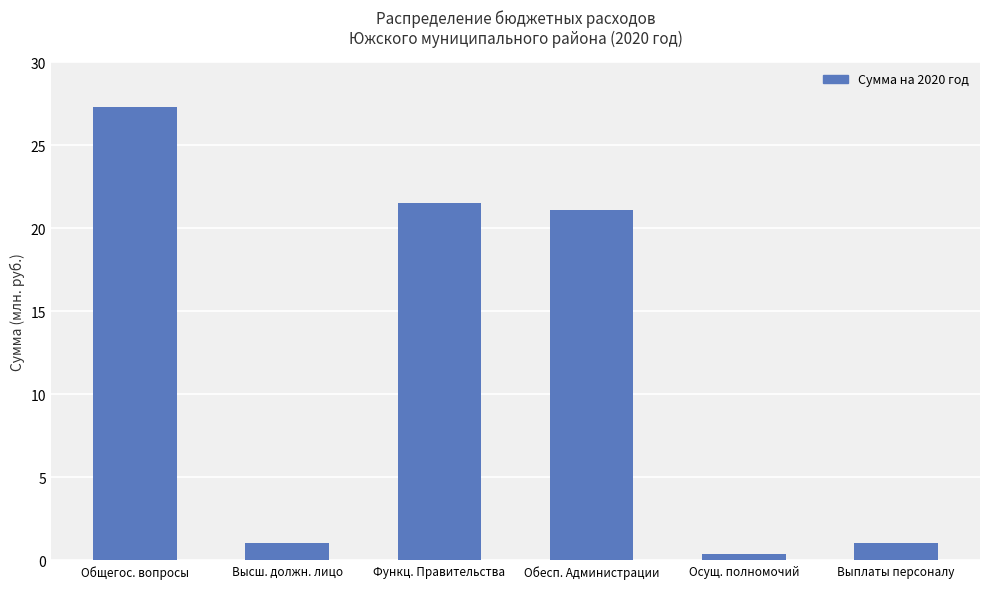

Reading left to right, transcribe all the data shown in this chart.

27290562.3	1042677.4	21532678.8	21067244.8	408434.0	1042677.4